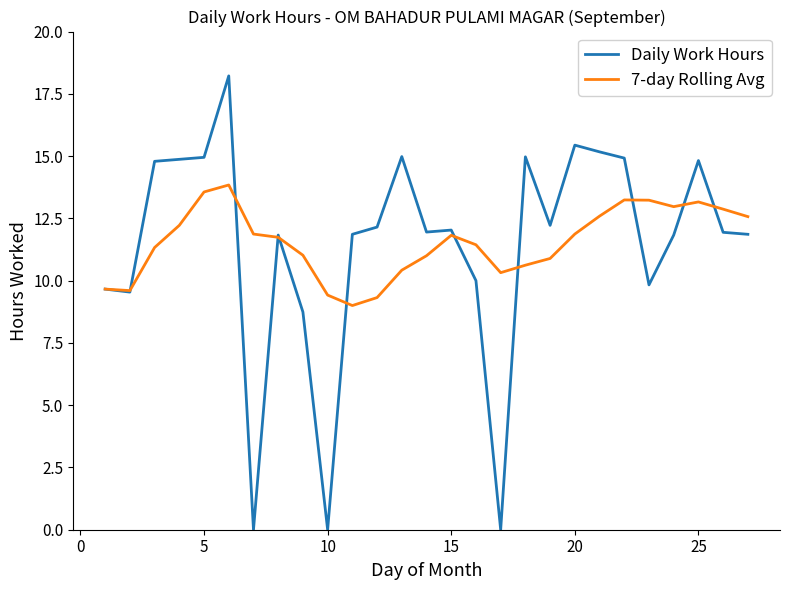

How many lines are shown in the chart?

2